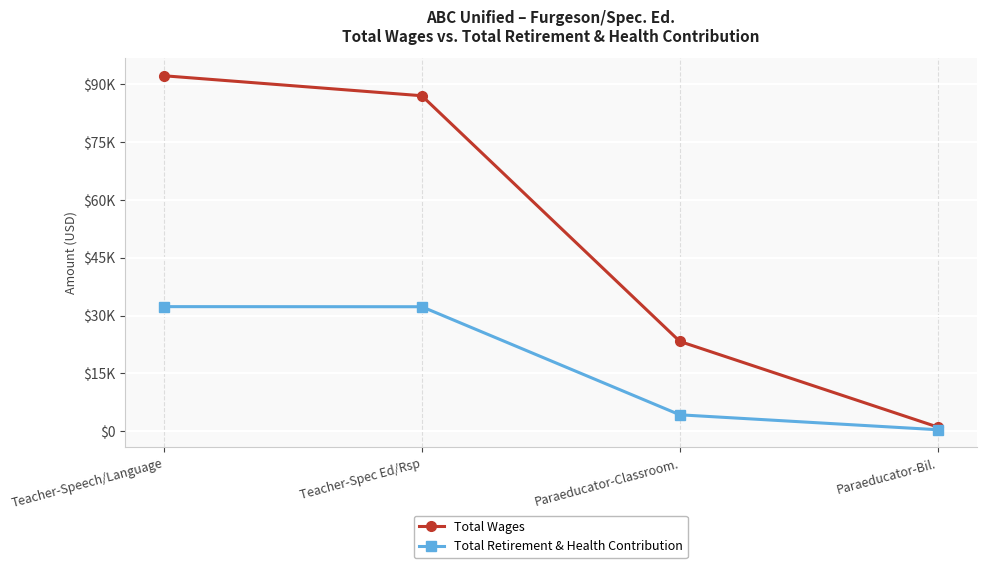

What are all the series names shown in the legend?

Total Wages, Total Retirement & Health Contribution